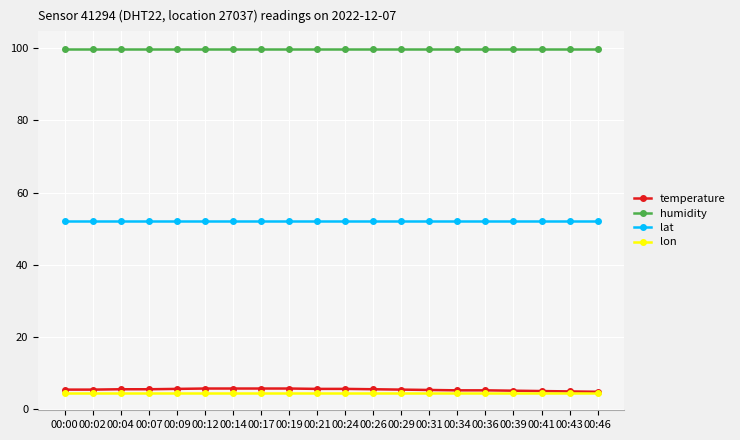

True or false: temperature and lat intersect in this chart.

False